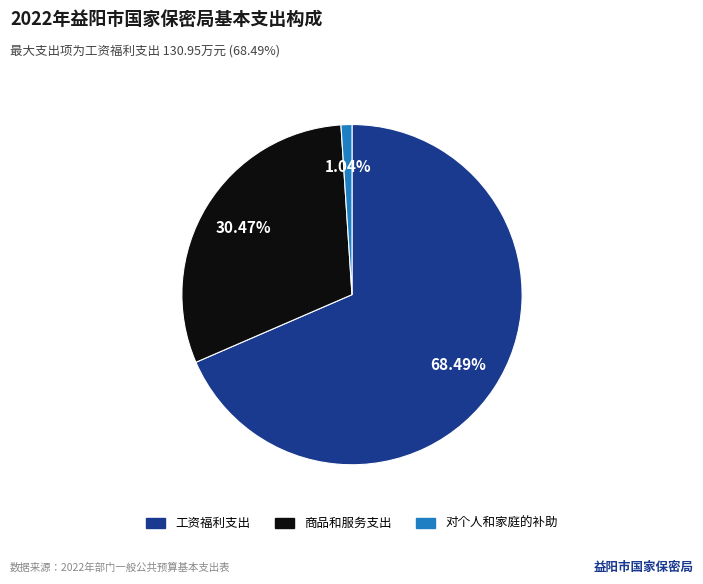

Which category accounts for the majority?

工资福利支出